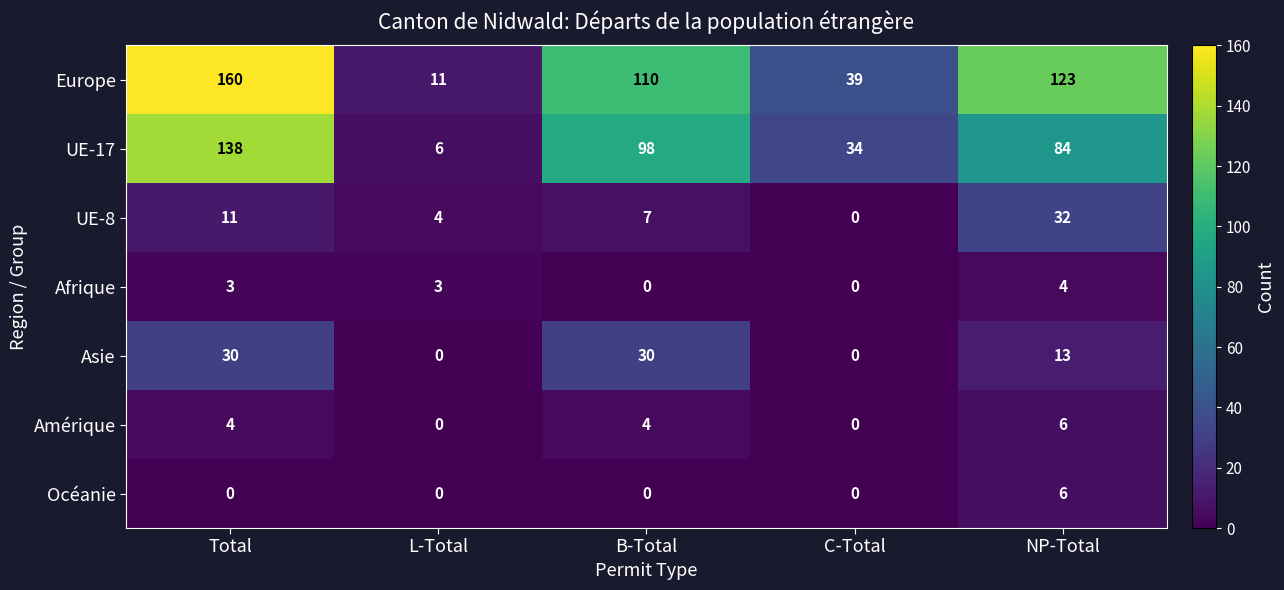

Which series has the largest total across all categories?

Europe